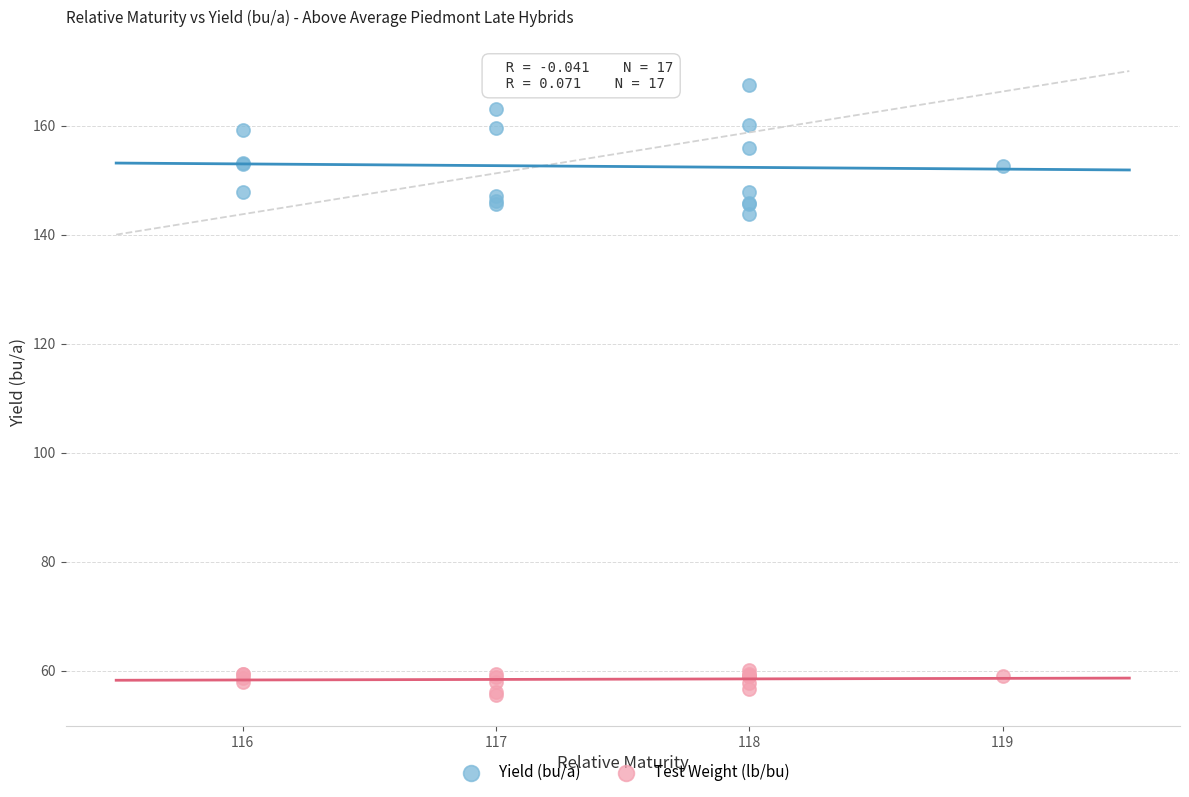

Across all series, what Y value is closest to 111?

143.7